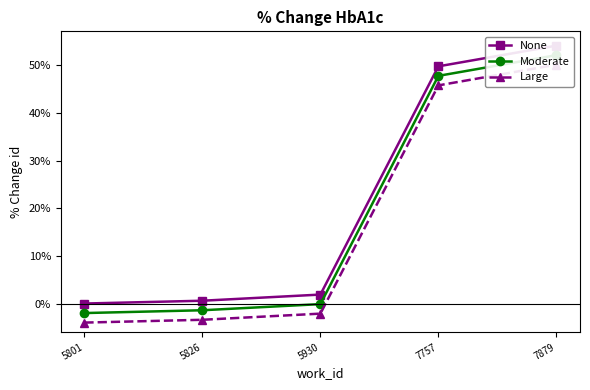

List the series in order of their peak value, highest first.

None, Moderate, Large